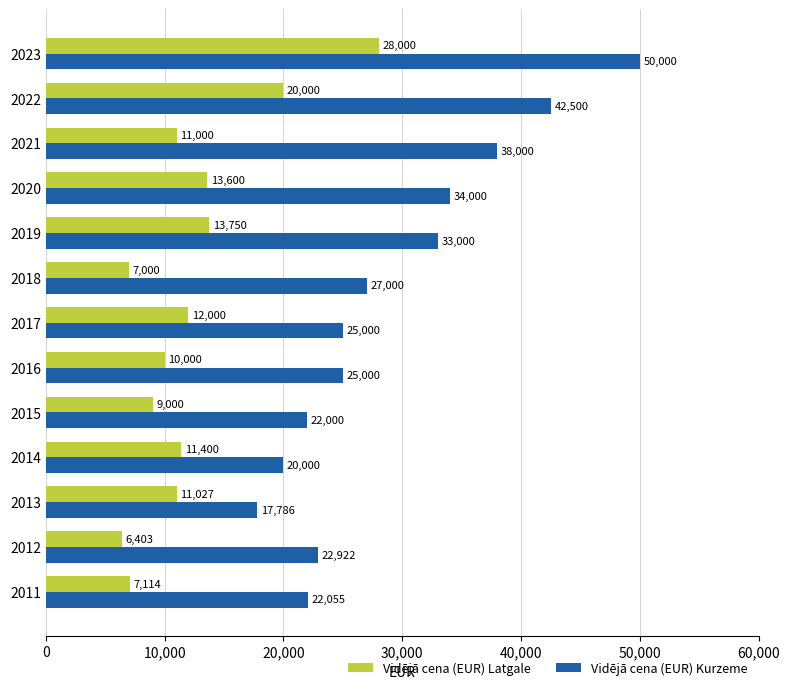

Between 2015 and 2023, which series saw the biggest shift?

Vidējā cena (EUR) Kurzeme